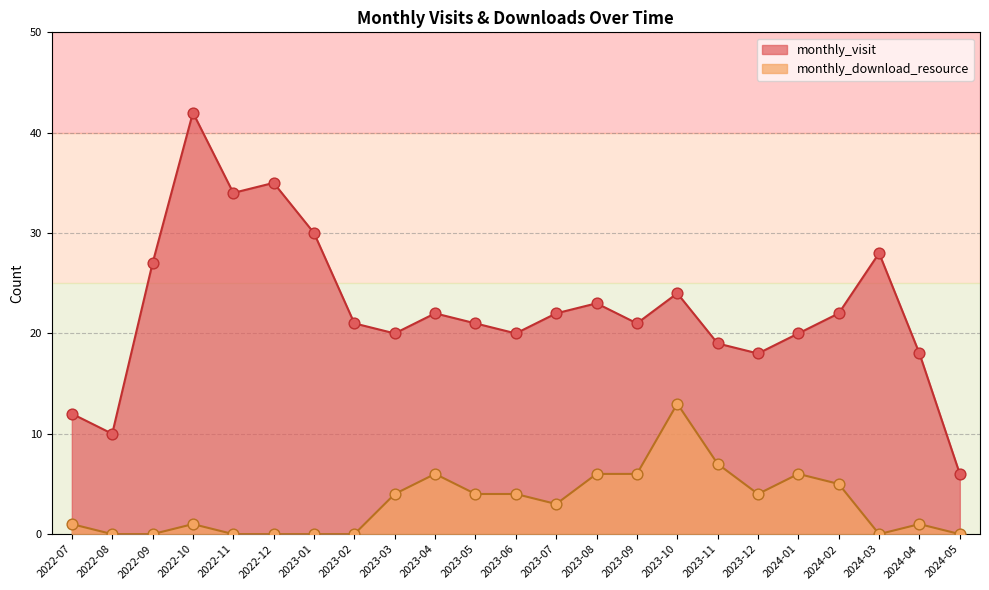

What is the total value across all series at 2023-06?

24